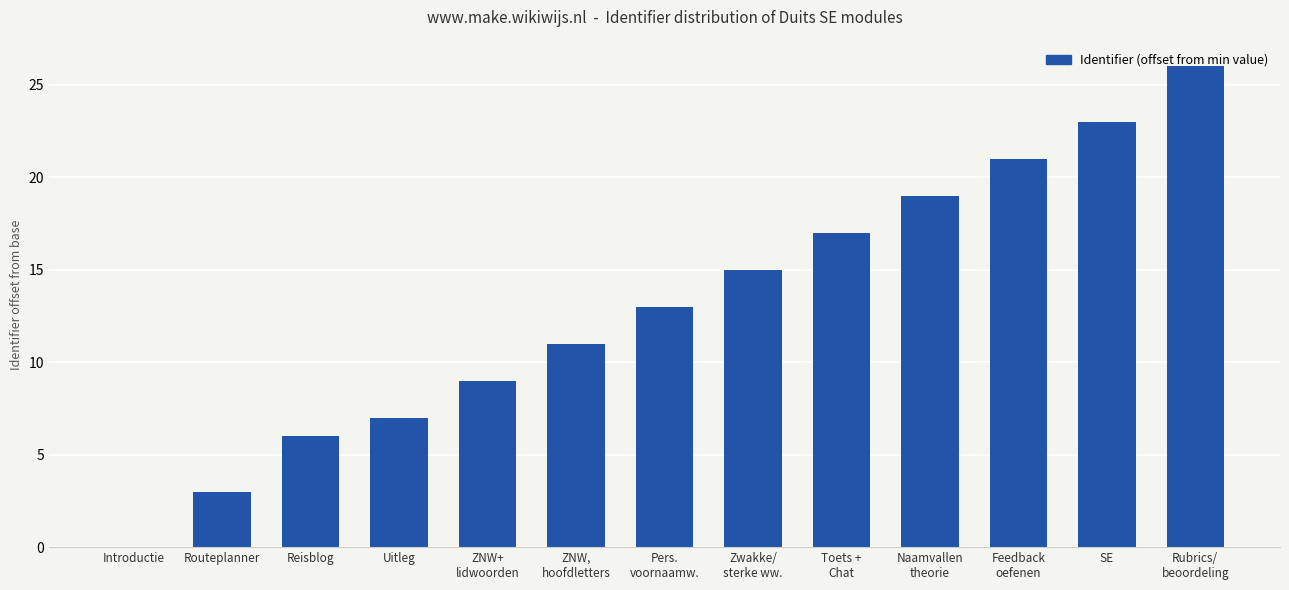

At which label is the value closest to 13?

Pers.
voornaamw.